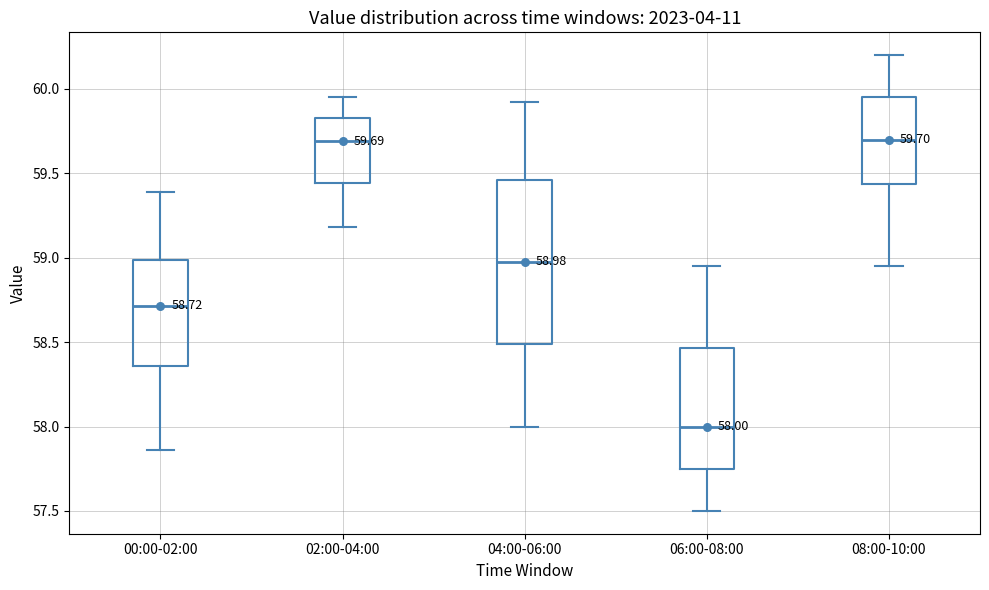

Which box has the lowest median line?

06:00-08:00